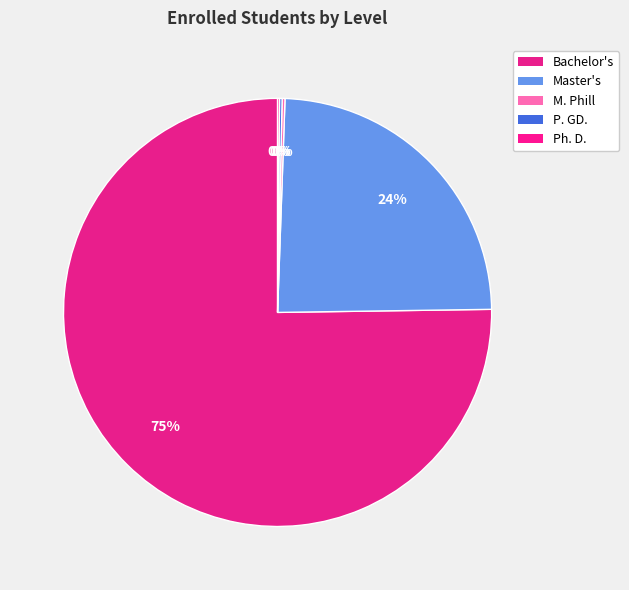

Which slice represents more than half of the pie?

Bachelor's